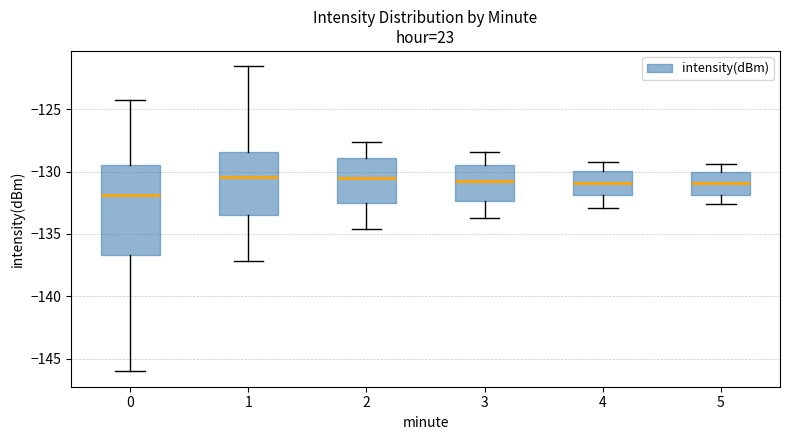

Reading left to right, transcribe this box plot: for each box, give where its median line is, the range the box spans, and where its two whiskers end, as read against the y-axis. The values are not printed on the chart, so give them approximately, as read against the axis.

0: median -132.0, box -136.5 to -129.5, whiskers -146.0 to -124.5
1: median -130.5, box -133.5 to -128.5, whiskers -137.0 to -121.5
2: median -130.5, box -132.5 to -129.0, whiskers -134.5 to -127.5
3: median -131.0, box -132.5 to -129.5, whiskers -133.5 to -128.5
4: median -131.0, box -132.0 to -130.0, whiskers -133.0 to -129.0
5: median -131.0, box -132.0 to -130.0, whiskers -132.5 to -129.5